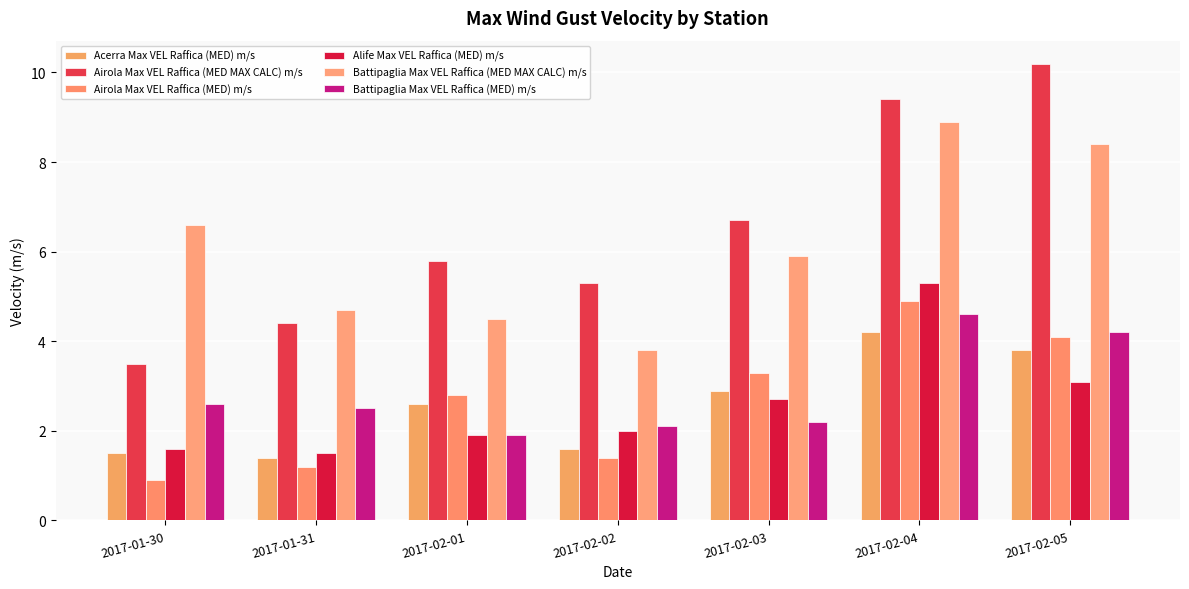

Reading left to right, list all the values displayed in this chart.

Acerra Max VEL Raffica (MED) m/s: 2017-01-30=1.5	2017-01-31=1.4	2017-02-01=2.6	2017-02-02=1.6	2017-02-03=2.9	2017-02-04=4.2	2017-02-05=3.8
Airola Max VEL Raffica (MED MAX CALC) m/s: 2017-01-30=3.5	2017-01-31=4.4	2017-02-01=5.8	2017-02-02=5.3	2017-02-03=6.7	2017-02-04=9.4	2017-02-05=10.2
Airola Max VEL Raffica (MED) m/s: 2017-01-30=0.9	2017-01-31=1.2	2017-02-01=2.8	2017-02-02=1.4	2017-02-03=3.3	2017-02-04=4.9	2017-02-05=4.1
Alife Max VEL Raffica (MED) m/s: 2017-01-30=1.6	2017-01-31=1.5	2017-02-01=1.9	2017-02-02=2.0	2017-02-03=2.7	2017-02-04=5.3	2017-02-05=3.1
Battipaglia Max VEL Raffica (MED MAX CALC) m/s: 2017-01-30=6.6	2017-01-31=4.7	2017-02-01=4.5	2017-02-02=3.8	2017-02-03=5.9	2017-02-04=8.9	2017-02-05=8.4
Battipaglia Max VEL Raffica (MED) m/s: 2017-01-30=2.6	2017-01-31=2.5	2017-02-01=1.9	2017-02-02=2.1	2017-02-03=2.2	2017-02-04=4.6	2017-02-05=4.2